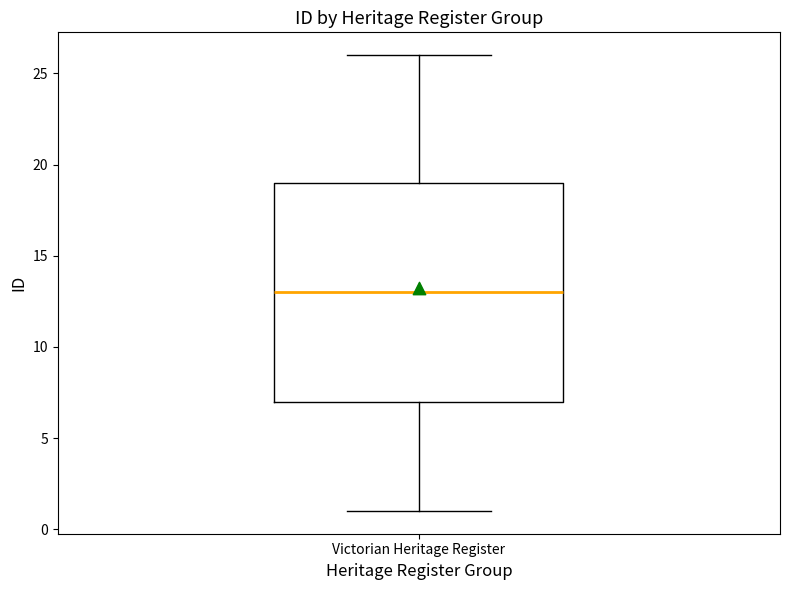

Where does the lower whisker of the box for Victorian Heritage Register end on the y-axis? The values are not printed on the chart, so give them approximately, as read against the axis.

1